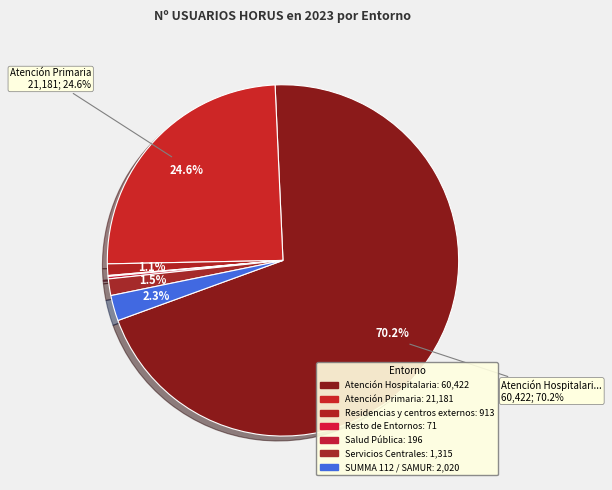

To the nearest percent, what is the average slice percentage?

14%